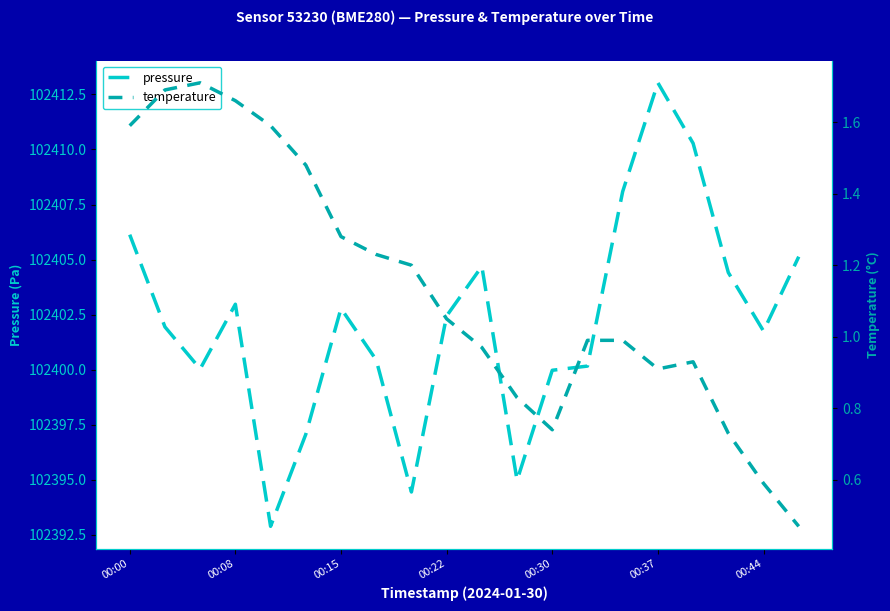

True or false: pressure has a value of 61377.6 at 00:37.

False